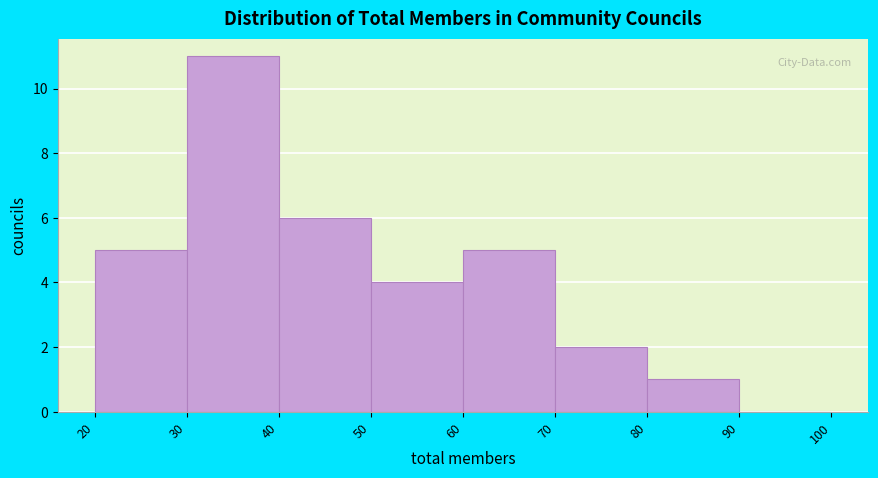

Over which range of the x-axis is the bar tallest?

30 to 40